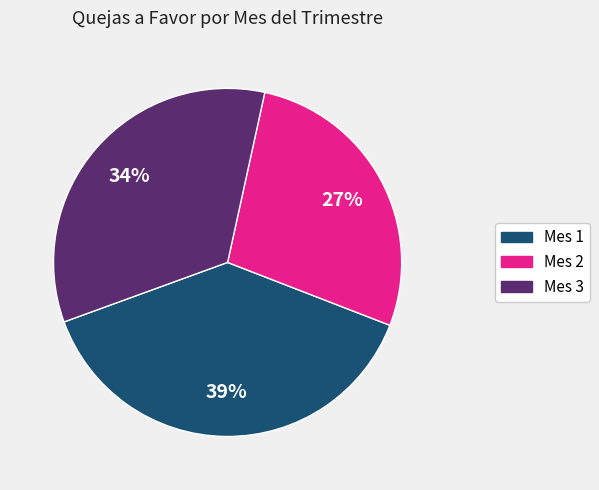

How many slices are in this pie chart?

3